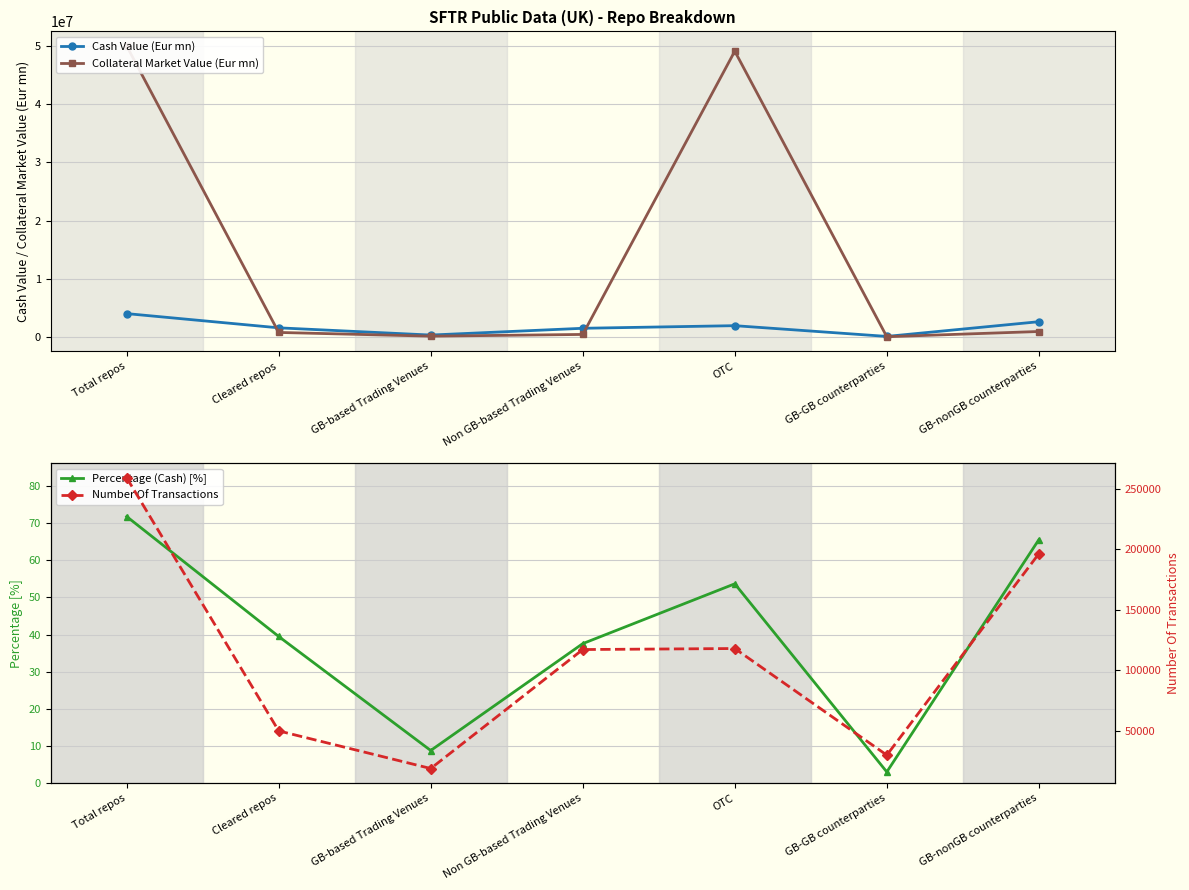

True or false: Number Of Transactions and Collateral Market Value (Eur mn) intersect in this chart.

False